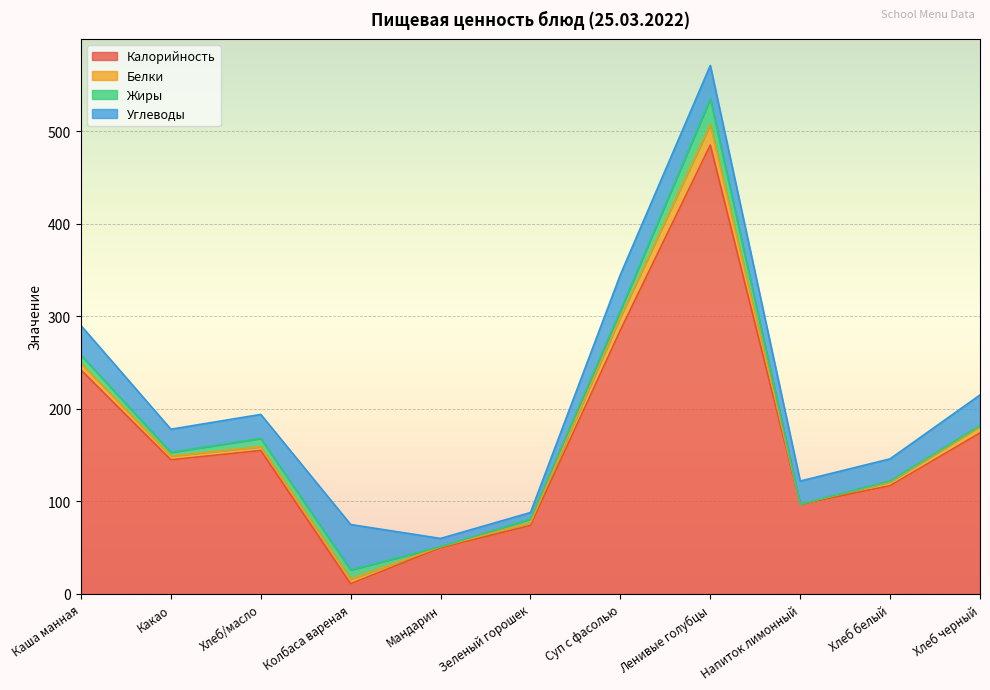

True or false: Жиры and Калорийность cross at least once.

False